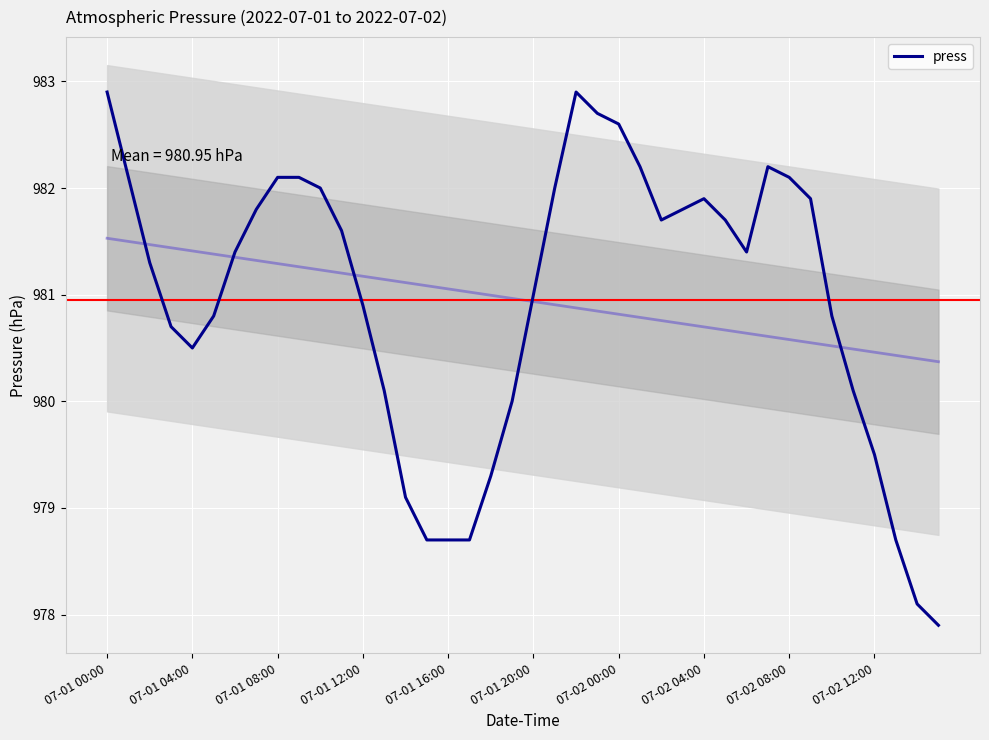

How many points are lower than both their immediate neighbors (excluding endpoints)?

3